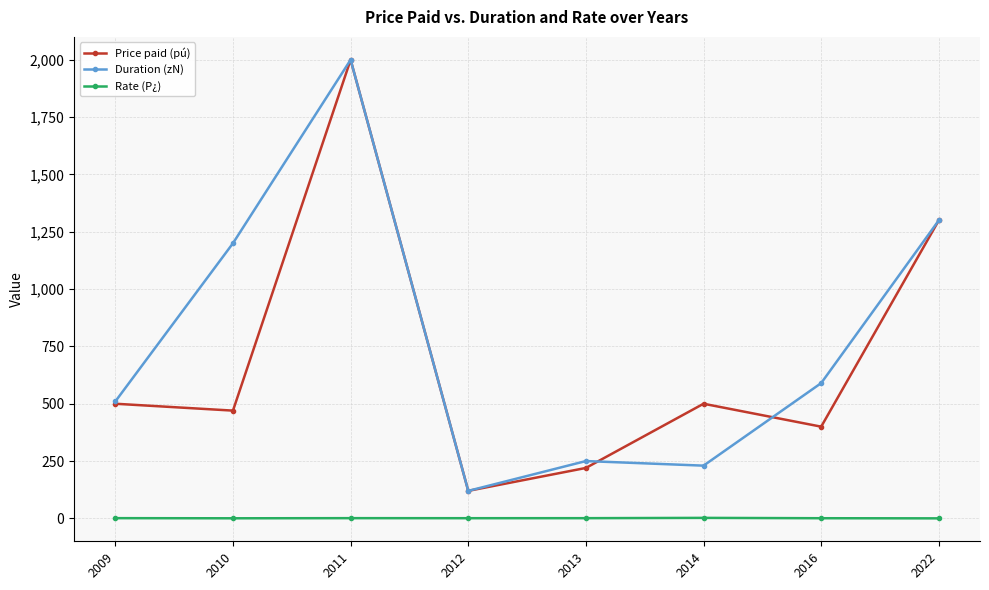

What is the sum of all Duration (zN) values?

6200.0